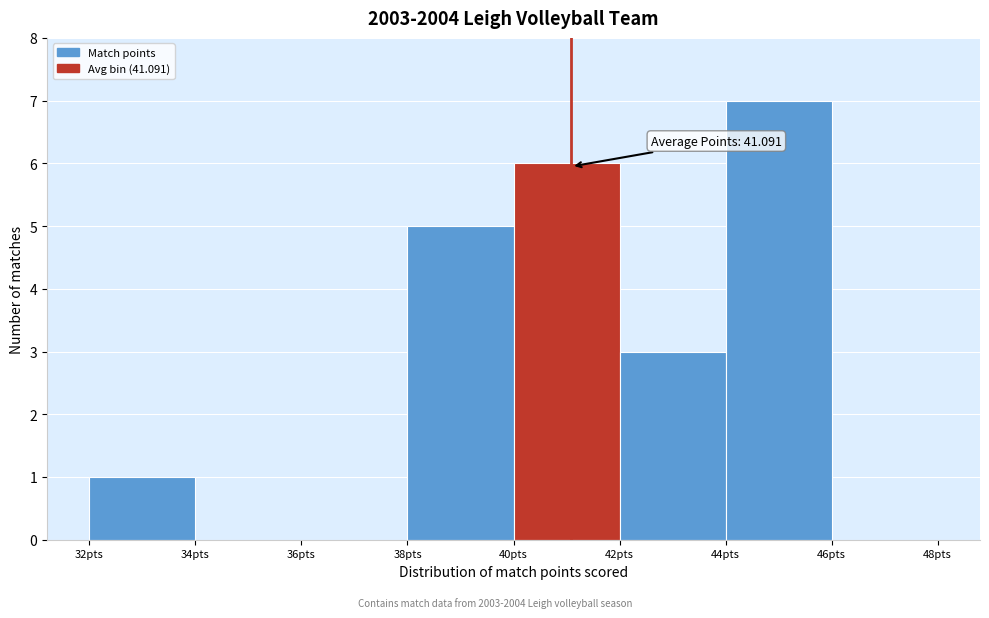

Over which range of the x-axis is the bar tallest?

44 to 46